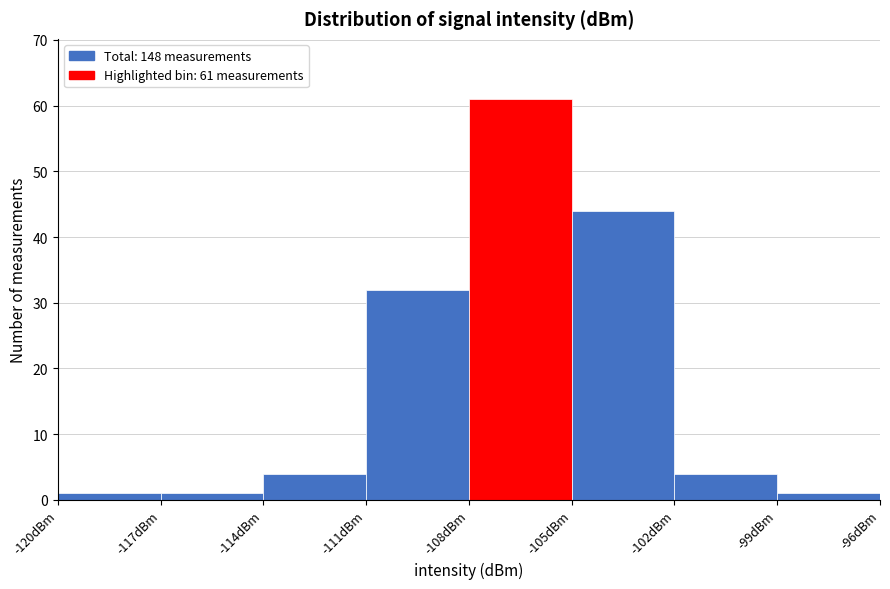

Which range on the x-axis has the tallest bar?

-108 to -105